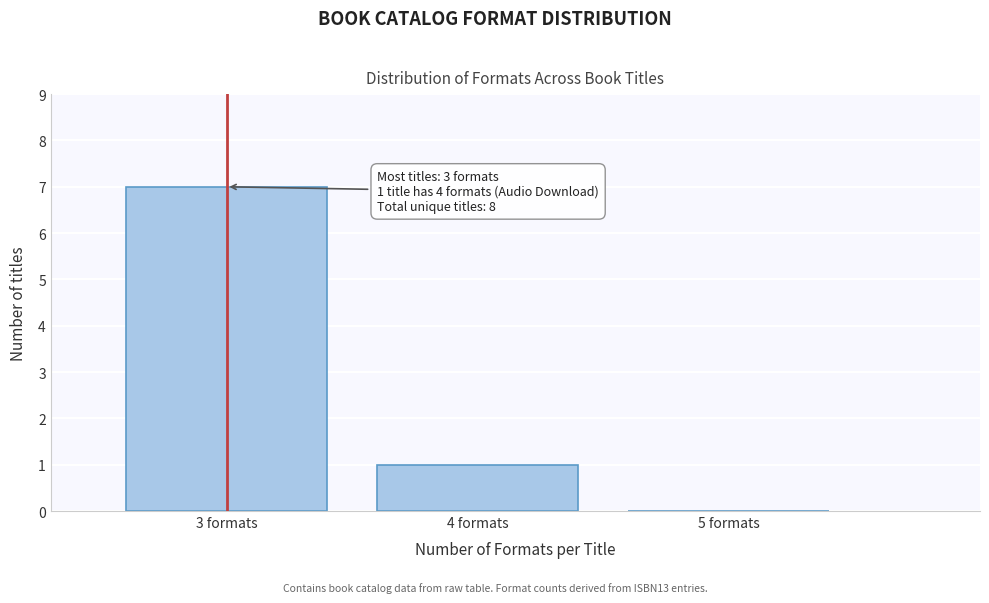

Which range on the x-axis has the tallest bar?

2.5 to 3.5